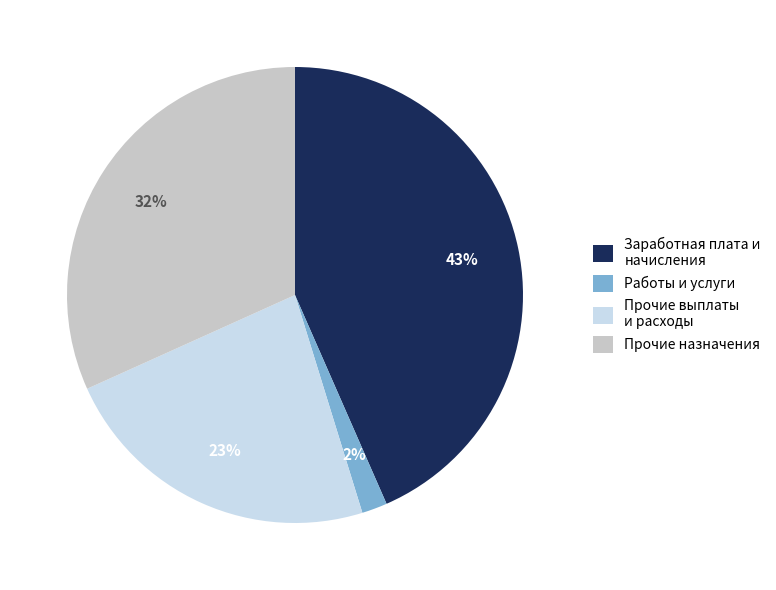

Which category has the biggest portion of the pie?

Заработная плата и начисления